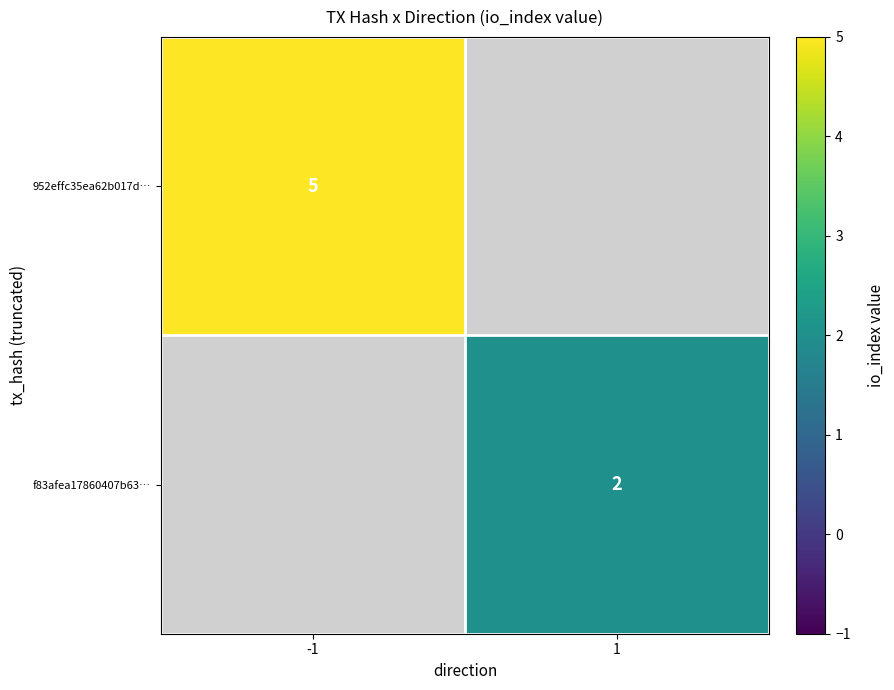

How many data points does each series have?

2